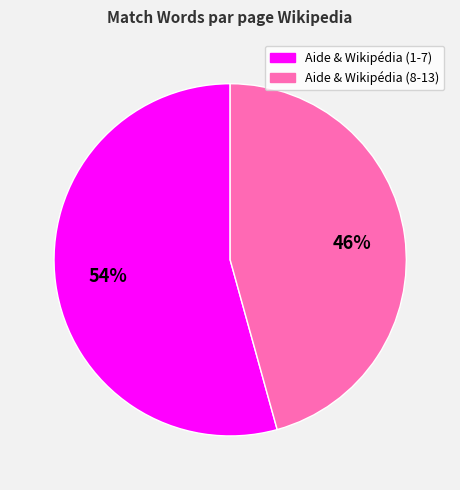

Is there a majority slice in this chart?

Yes